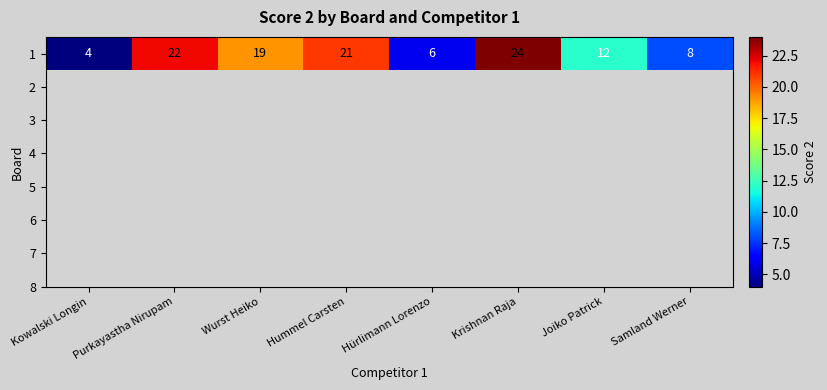

How many data points are less than 19?

4